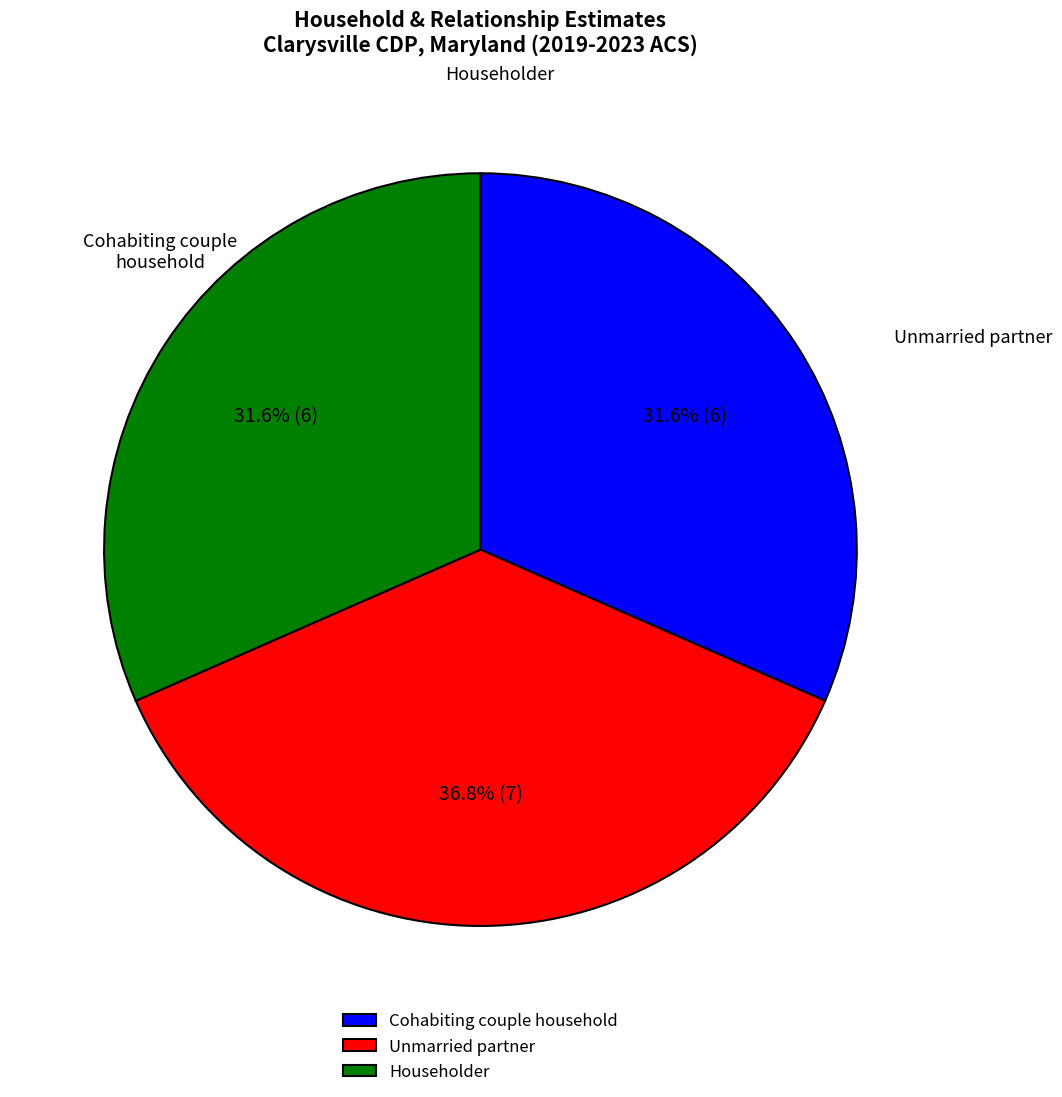

Does Cohabiting couple household account for over 50% of the chart?

No